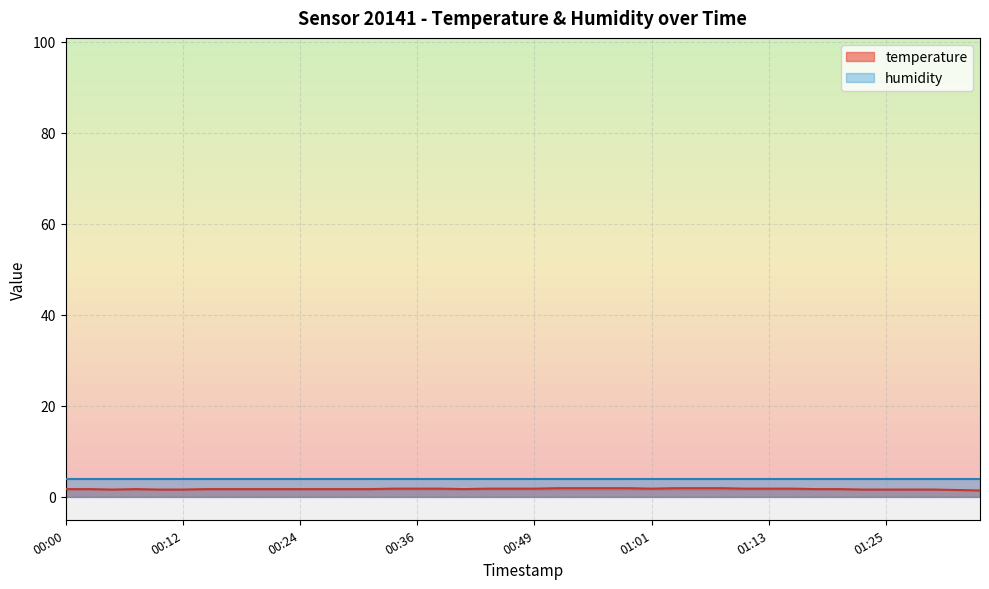

Reading left to right, extract all data points from this chart.

1.7	1.7	1.6	1.7	1.6	1.6	1.7	1.7	1.7	1.7	1.7	1.7	1.7	1.7	1.8	1.8	1.8	1.7	1.8	1.8	1.8	1.9	1.9	1.9	1.9	1.8	1.9	1.9	1.9	1.8	1.8	1.8	1.7	1.7	1.6	1.6	1.6	1.6	1.5	1.4